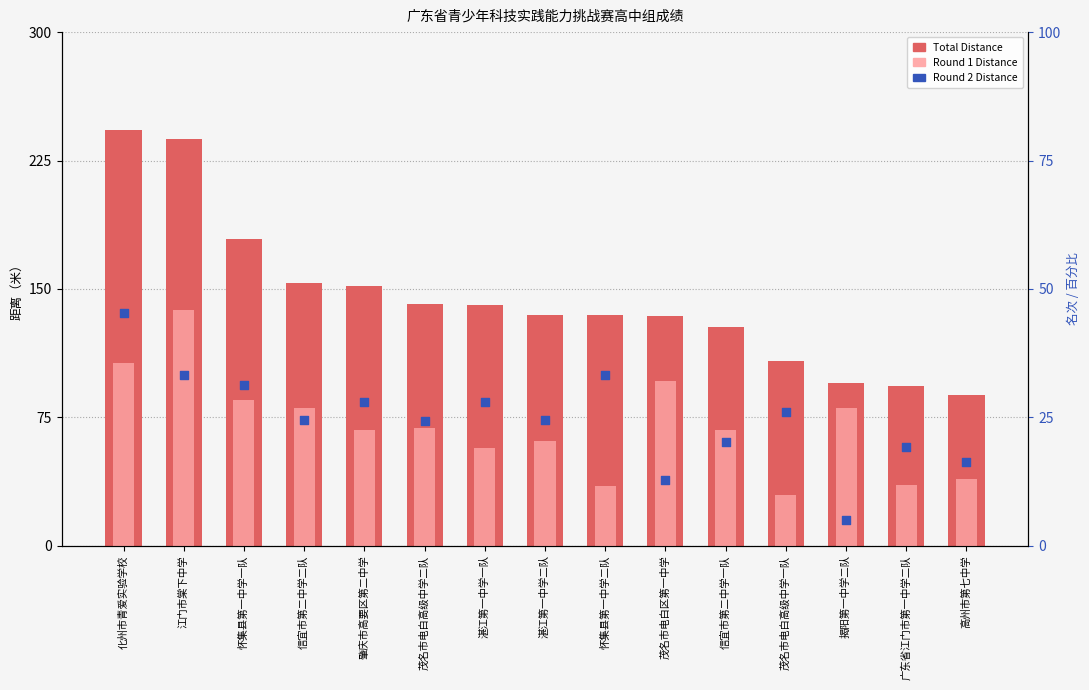

At how many categories does at least one series exceed 33?

15